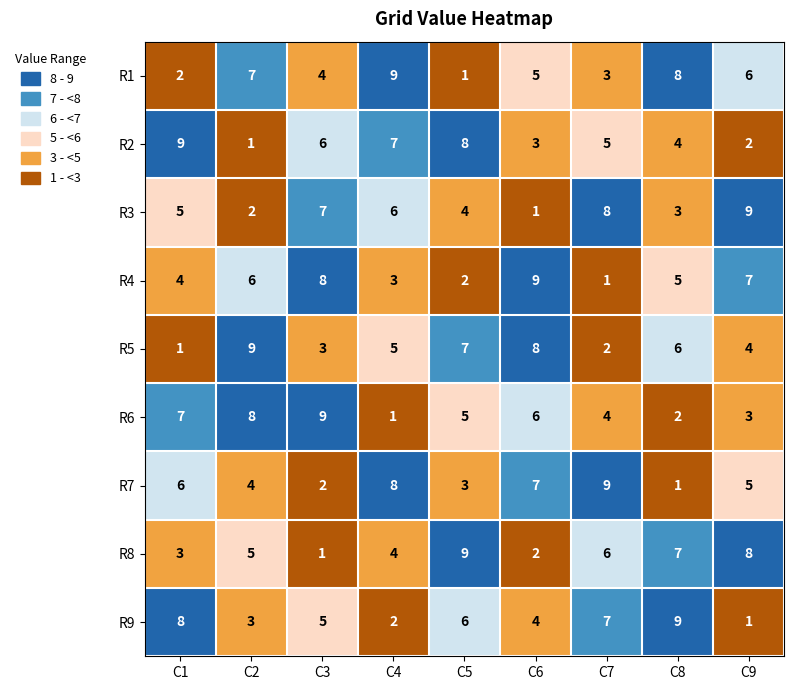

Between C3 and C5, which series saw the biggest shift?

R8